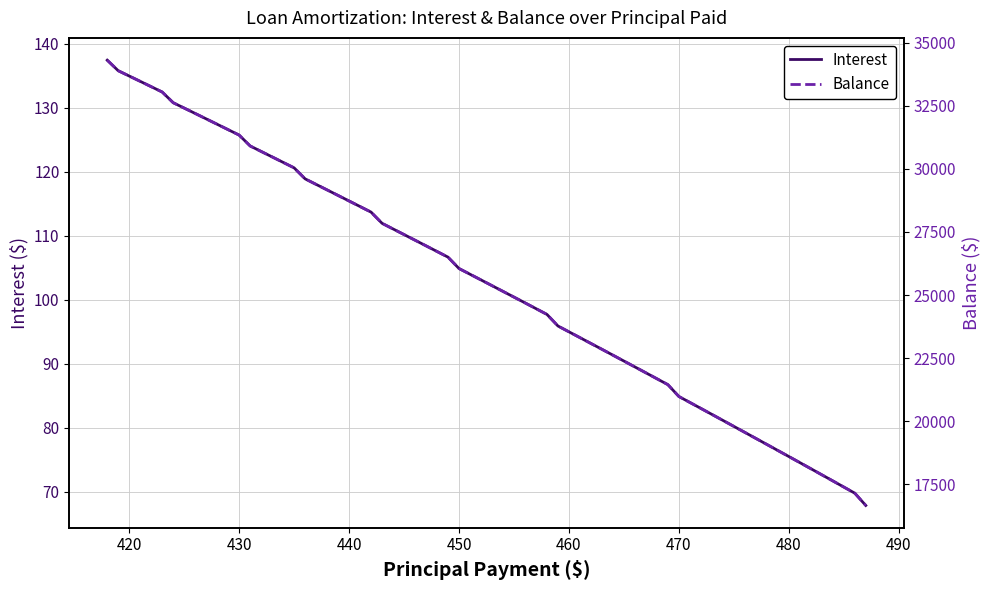

Is this an area chart (filled region under the line)?

No